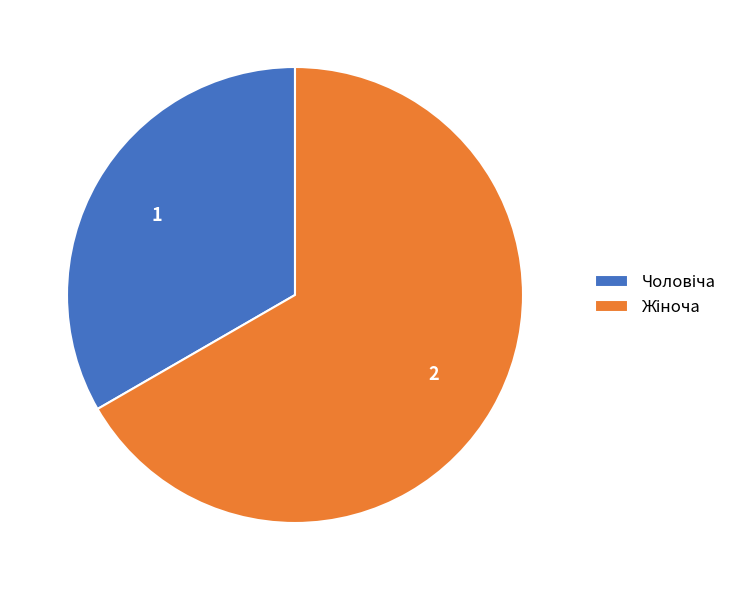

Count the number of slices in the pie.

2